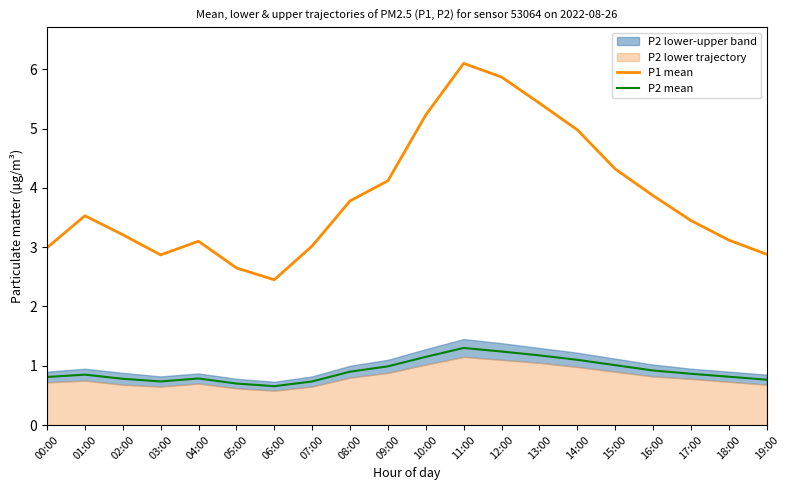

At which category is the sum across all series the highest?

11:00